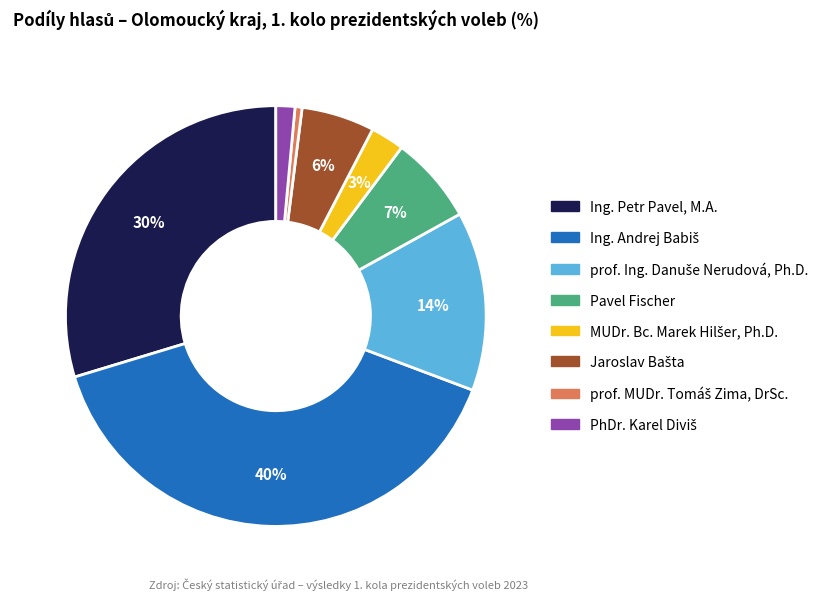

The Ing. Petr Pavel, M.A. slice represents 30% of the pie. True or false?

True